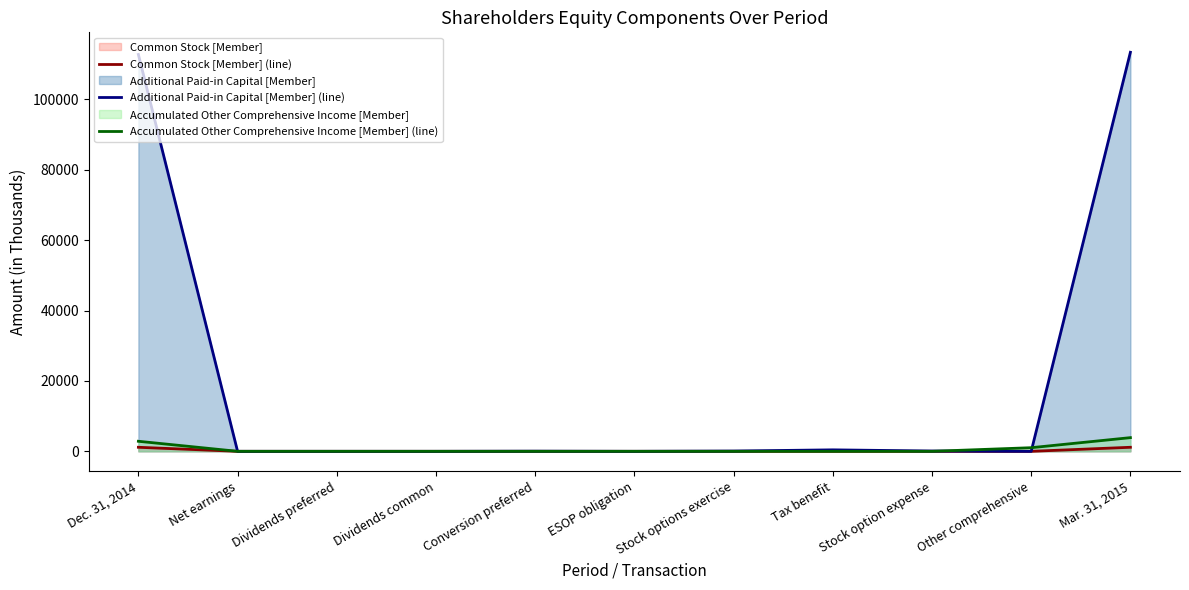

What is the highest value of the Common Stock [Member] (line) series?

1150